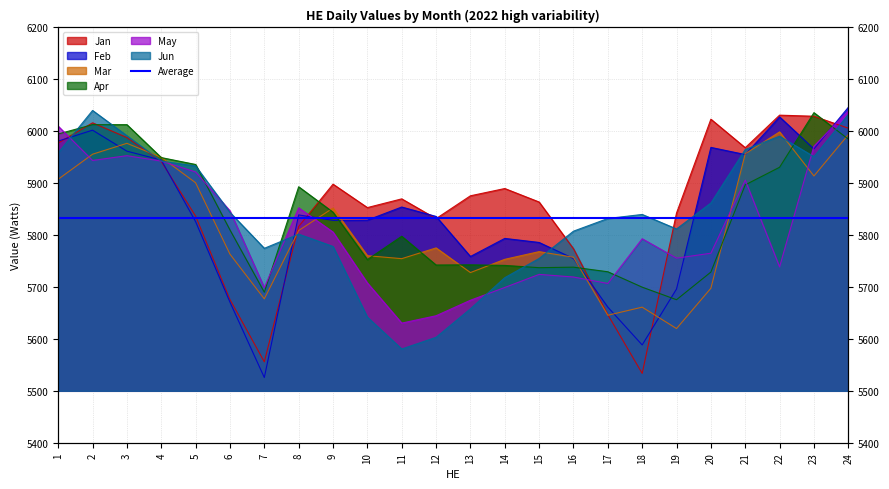

What is the difference between the Feb values at 2 and 23?

36.2